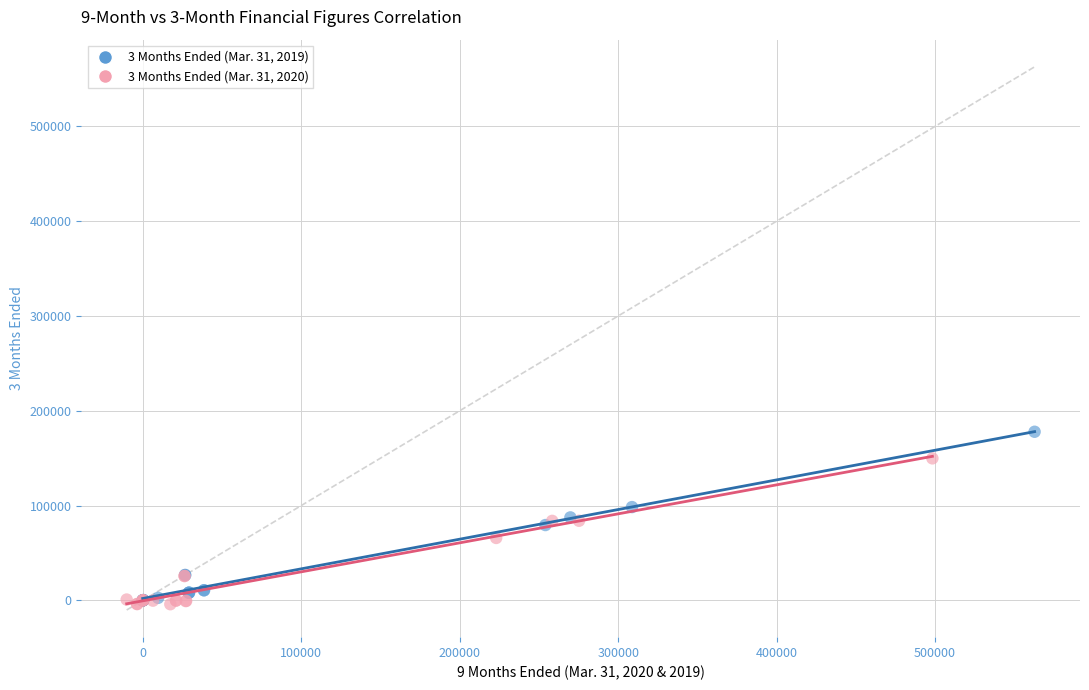

Which series reaches the maximum Y coordinate?

3 Months Ended (Mar. 31, 2019)